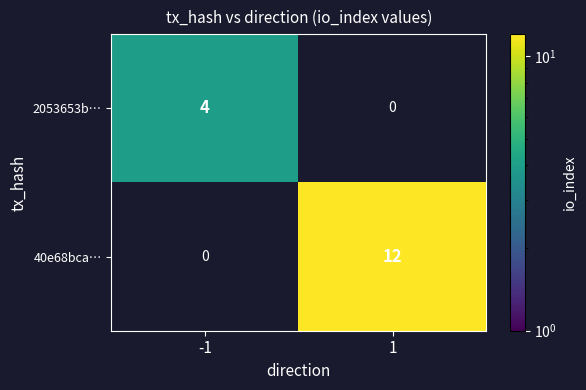

Read the 2053653b… value at -1.

4